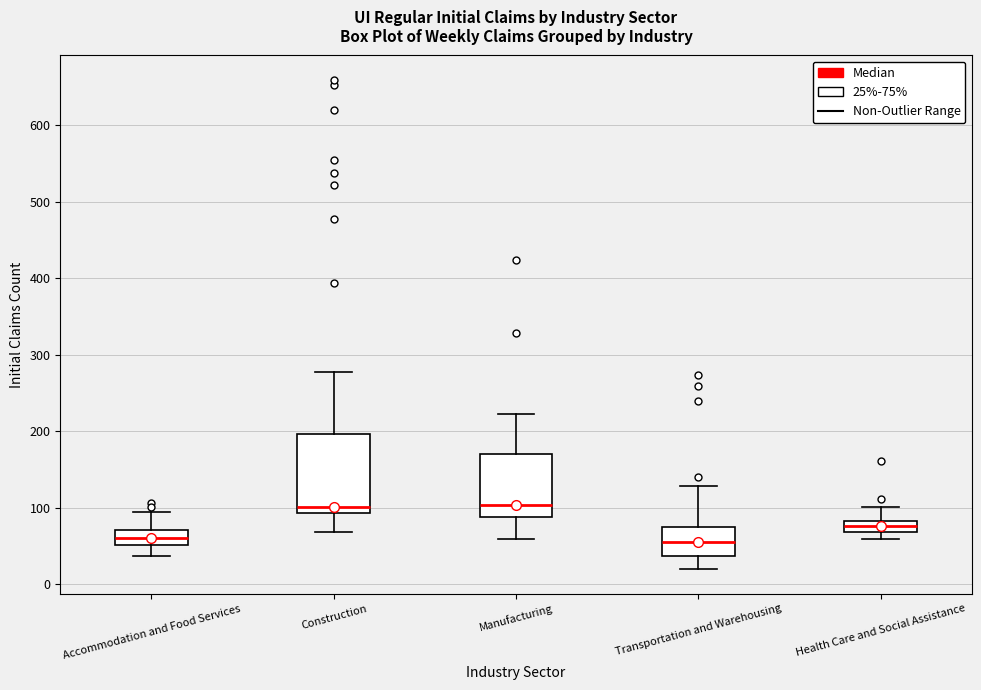

Which box is the tallest, from its lower edge to its upper edge?

Construction